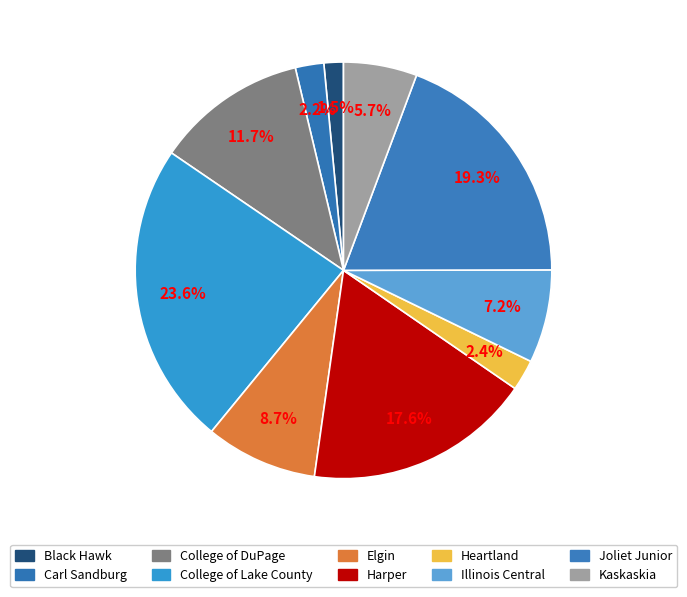

To the nearest percent, what is the difference between the College of Lake County and College of DuPage slice percentages?

12%